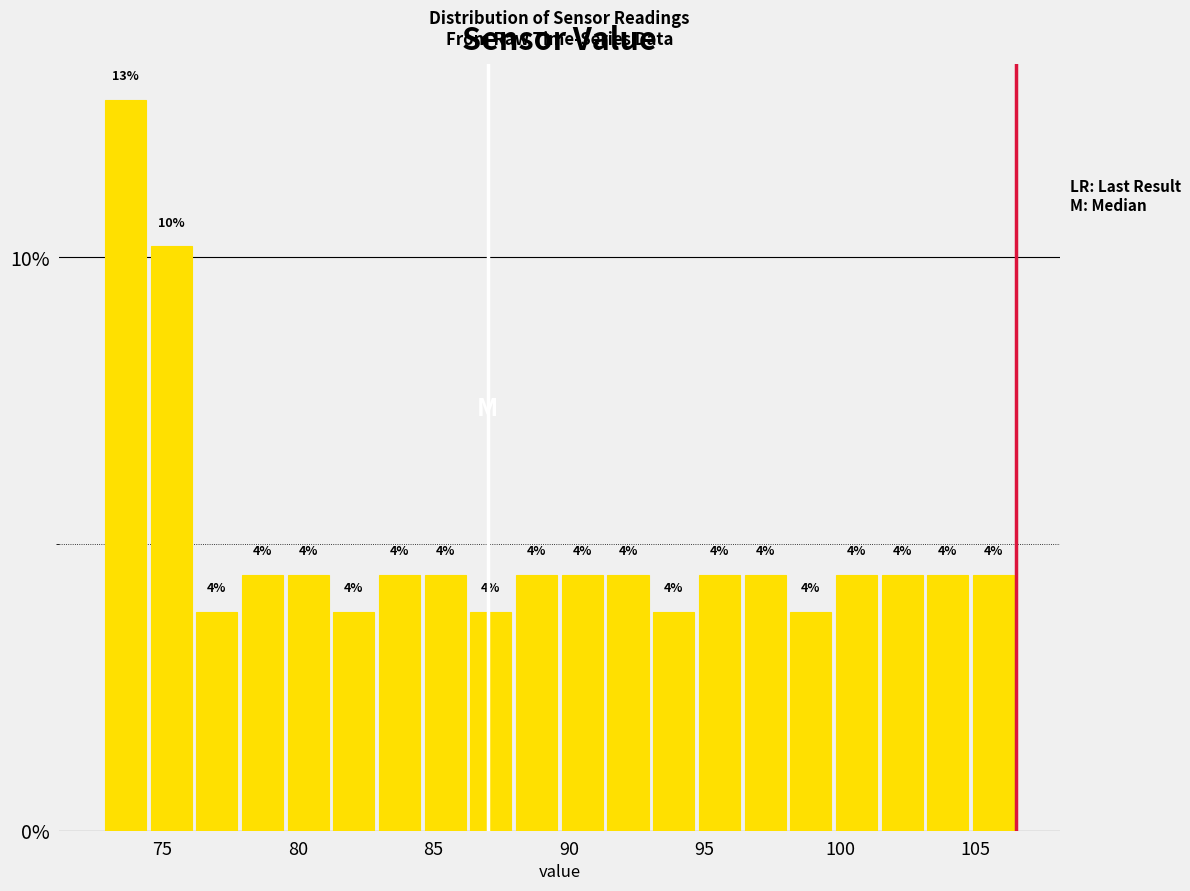

Read against the x-axis, roughly where is the centre of the tallest bar?

73.5